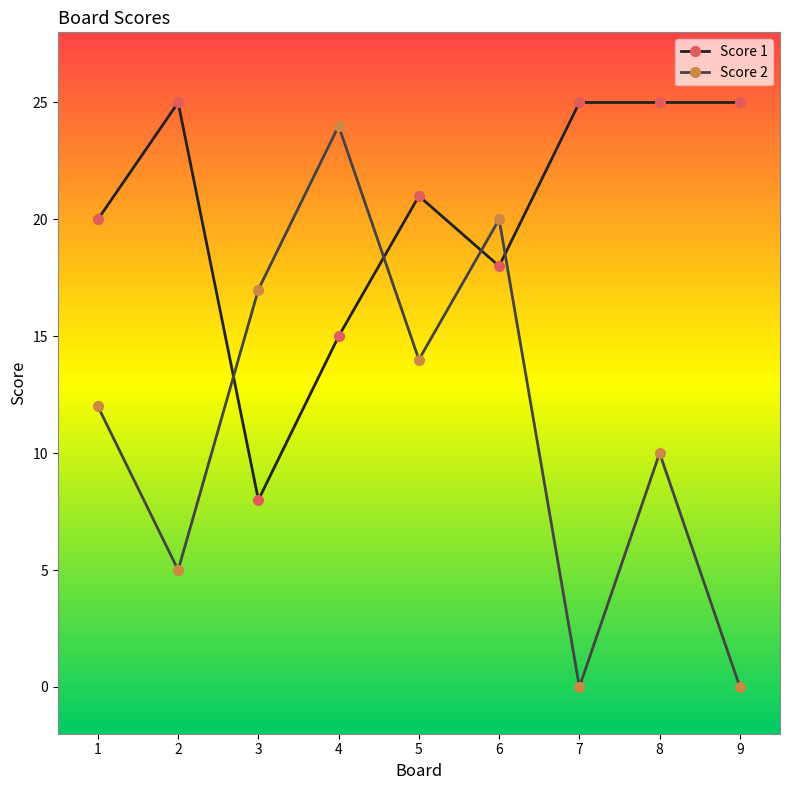

Which series ends up on top after the final intersection of Score 2 and Score 1?

Score 1